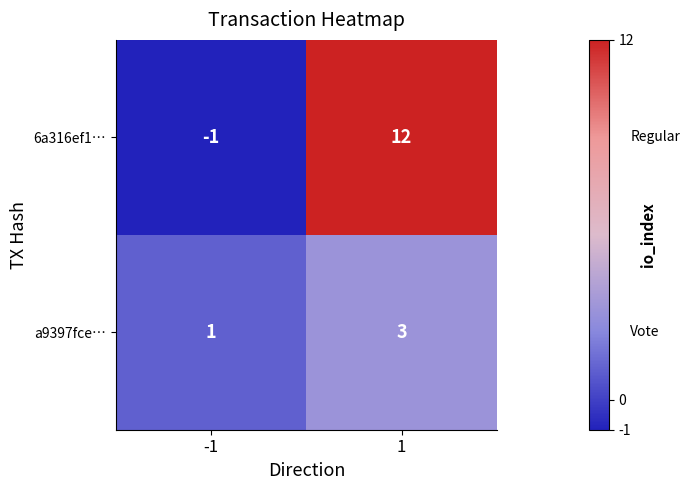

What is the sum of the a9397fce… values at -1 and 1?

4